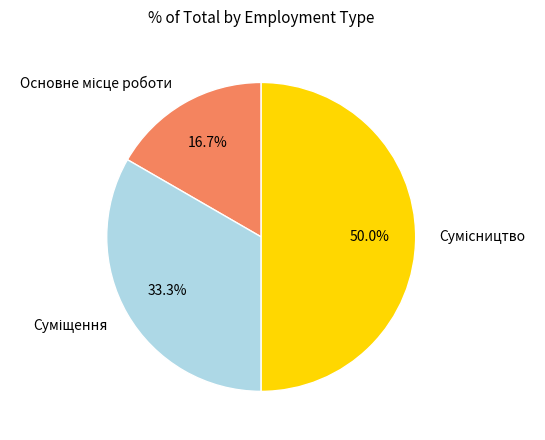

True or false: Основне місце роботи accounts for 17% of the total.

True